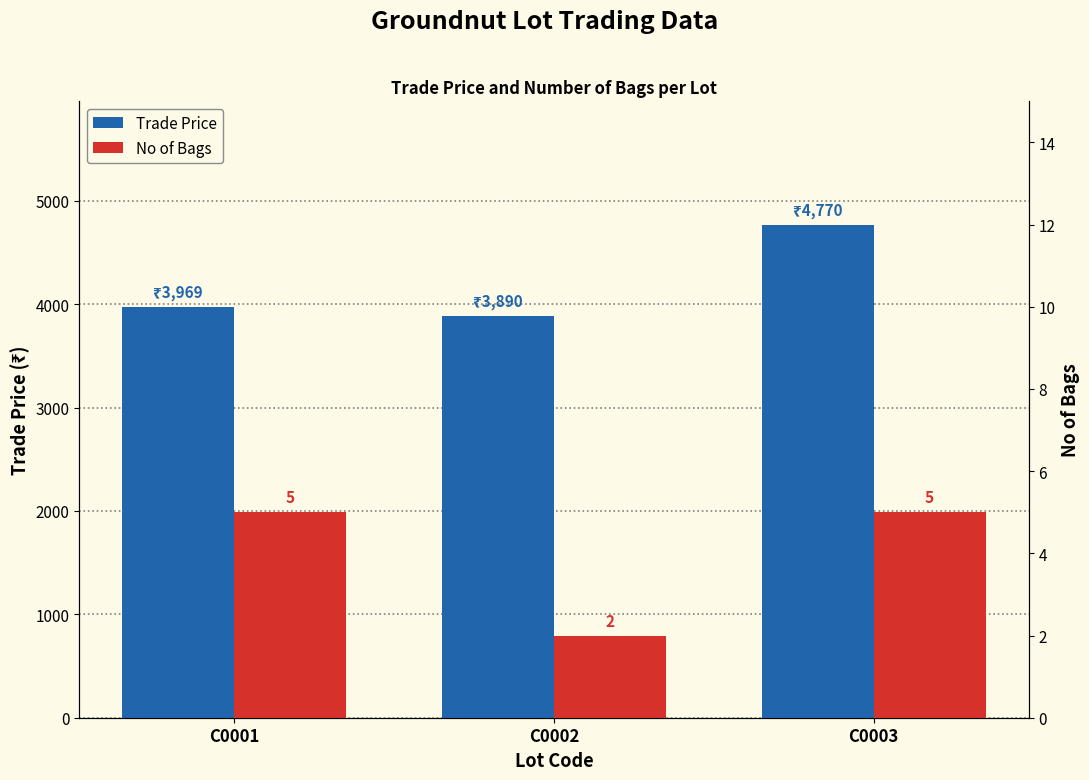

How many series are shown in this chart?

2